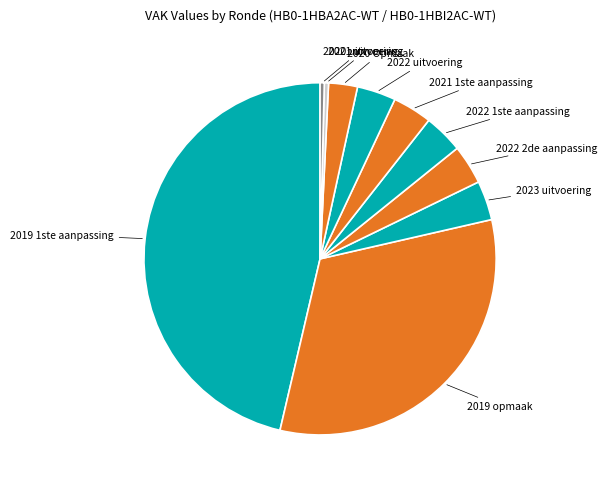

What is the largest slice in the pie chart?

2019 1ste aanpassing